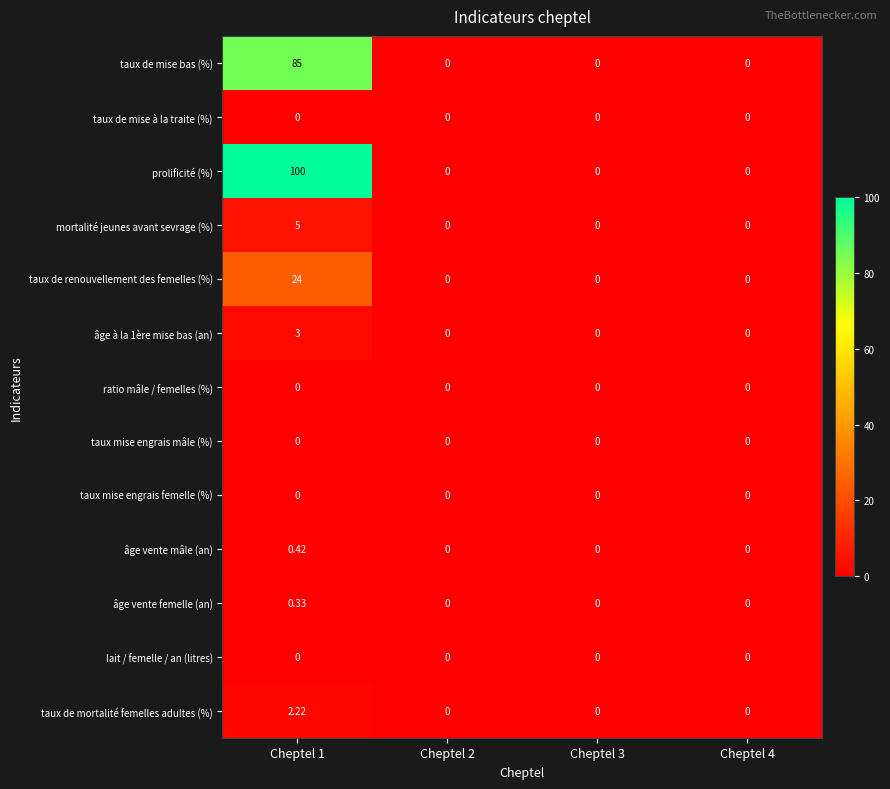

Which series has the largest range (max minus min)?

prolificité (%)